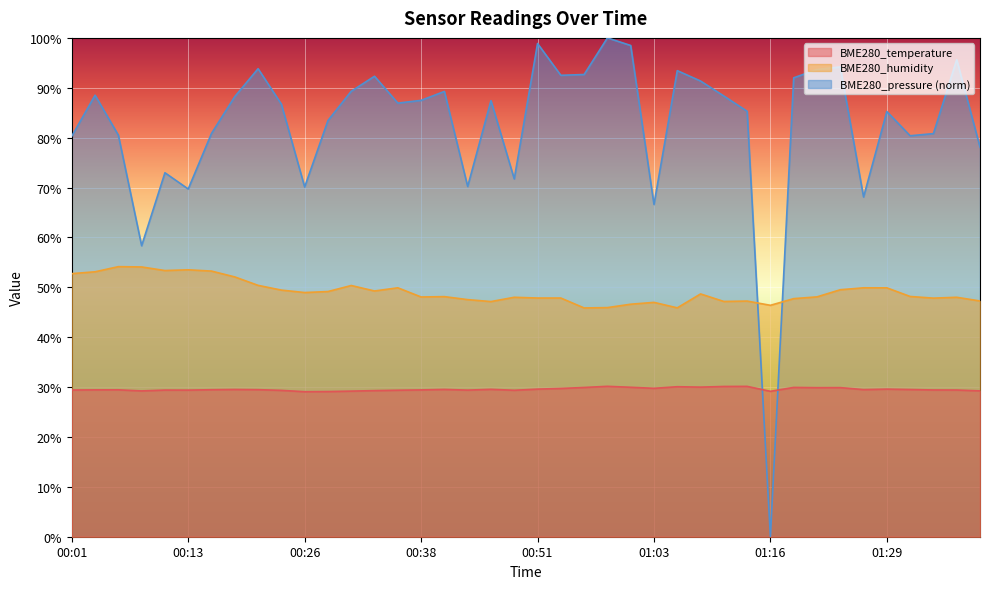

The value of BME280_temperature at 01:21 is 29.9. True or false?

True